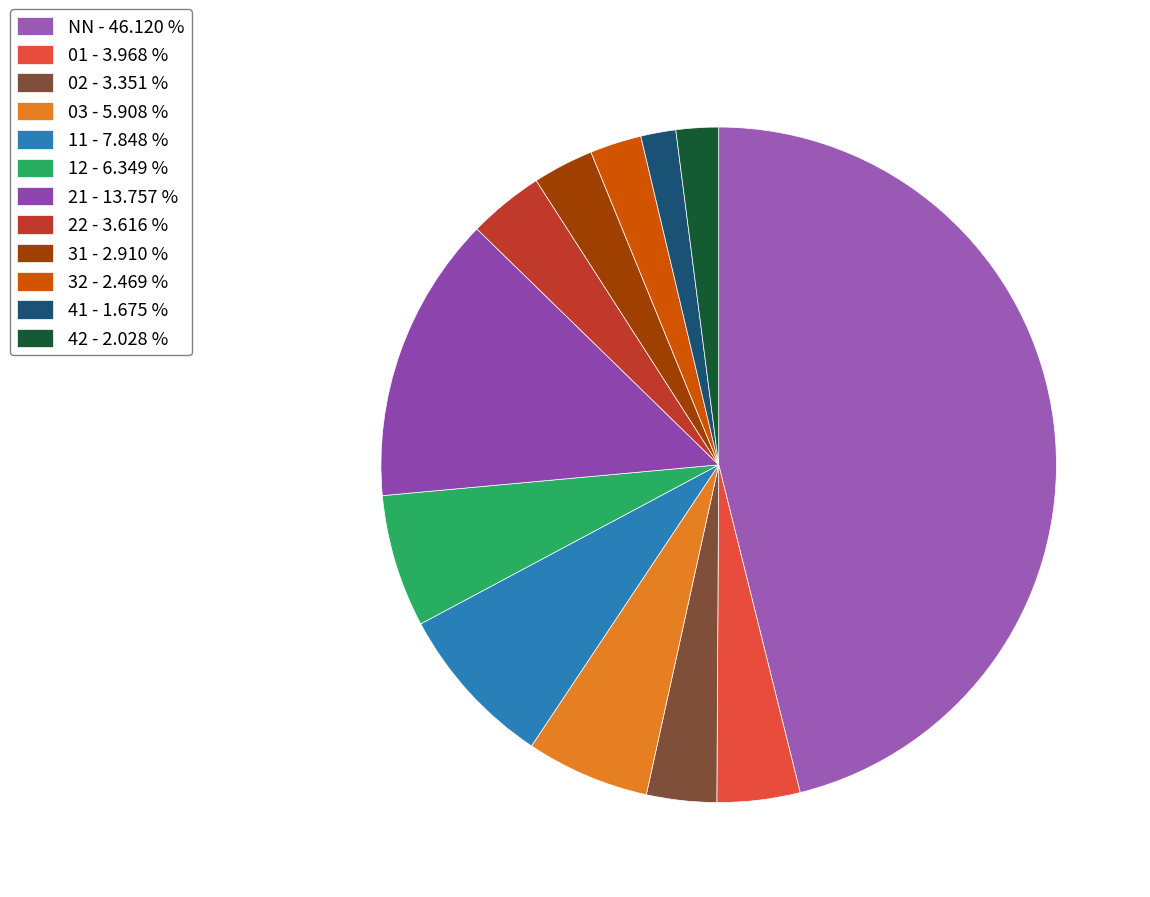

To the nearest percent, what is the combined percentage of 42 and 32?

4%